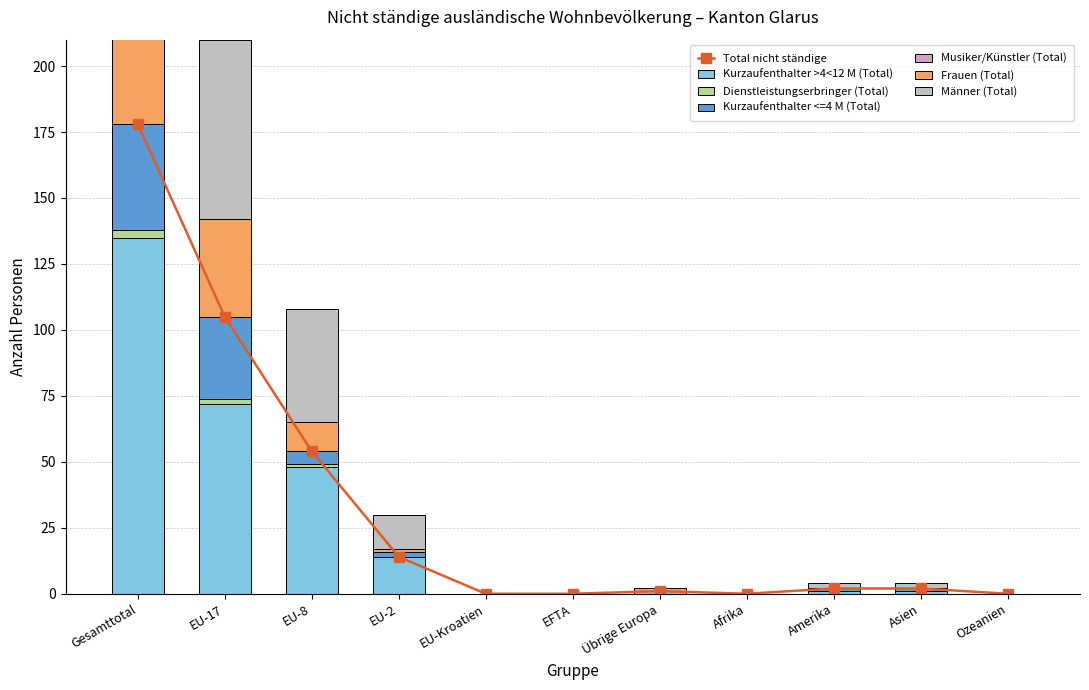

The value of Kurzaufenthalter >4<12 M (Total) at EU-2 is 19. True or false?

False